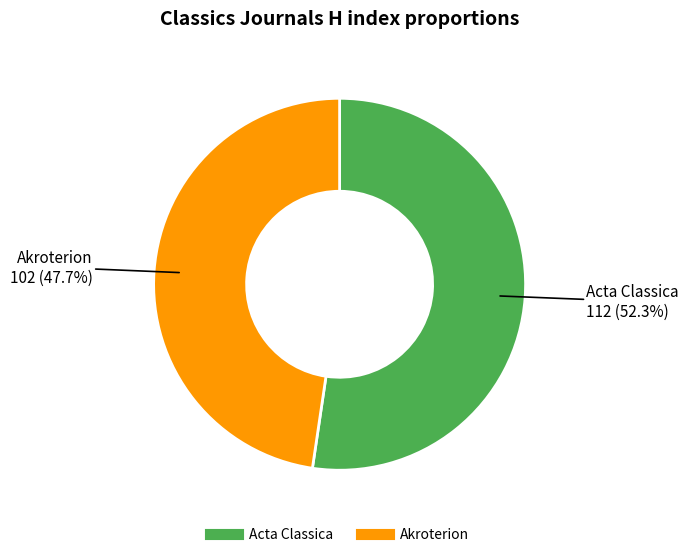

Rank the categories by value from highest to lowest.

Acta Classica, Akroterion